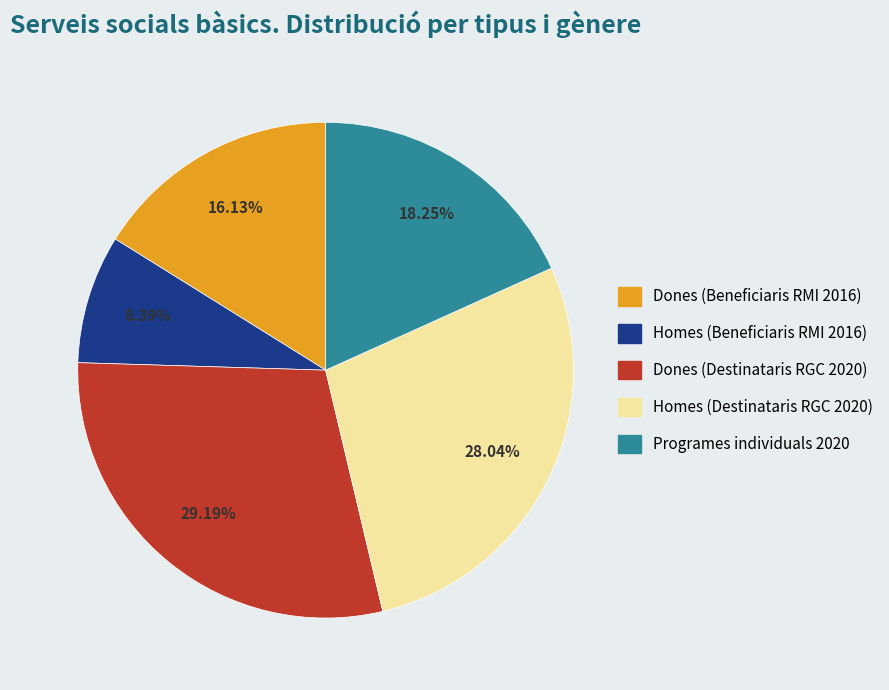

Is Dones (Destinataris RGC 2020) the majority of the pie?

No